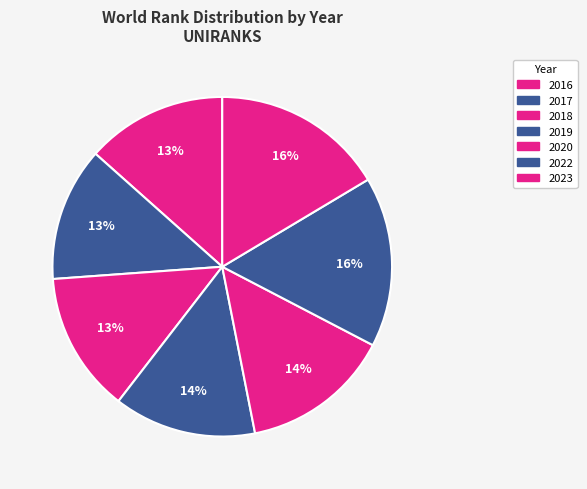

What percentage is the 2020 slice, to the nearest percent?

14%